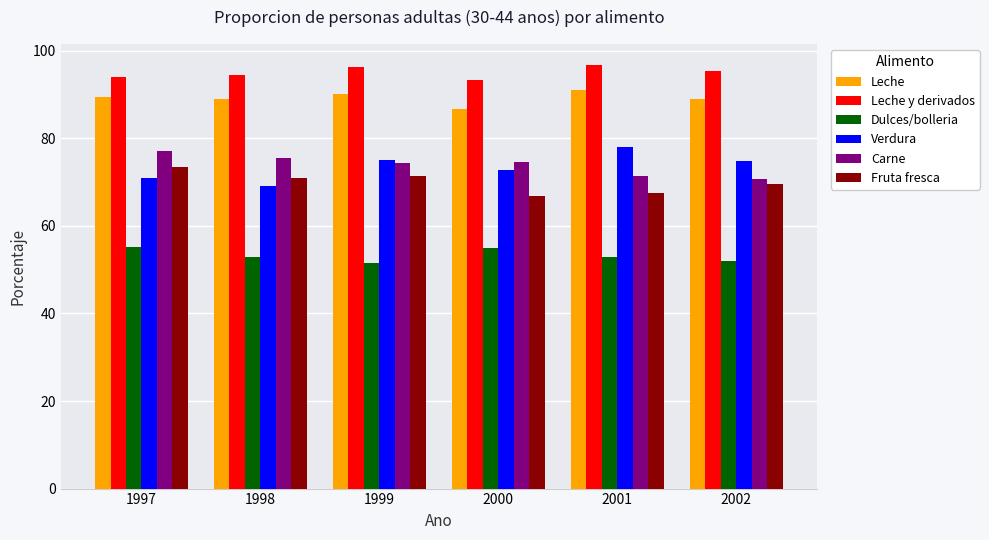

How many categories are shown in the chart?

6